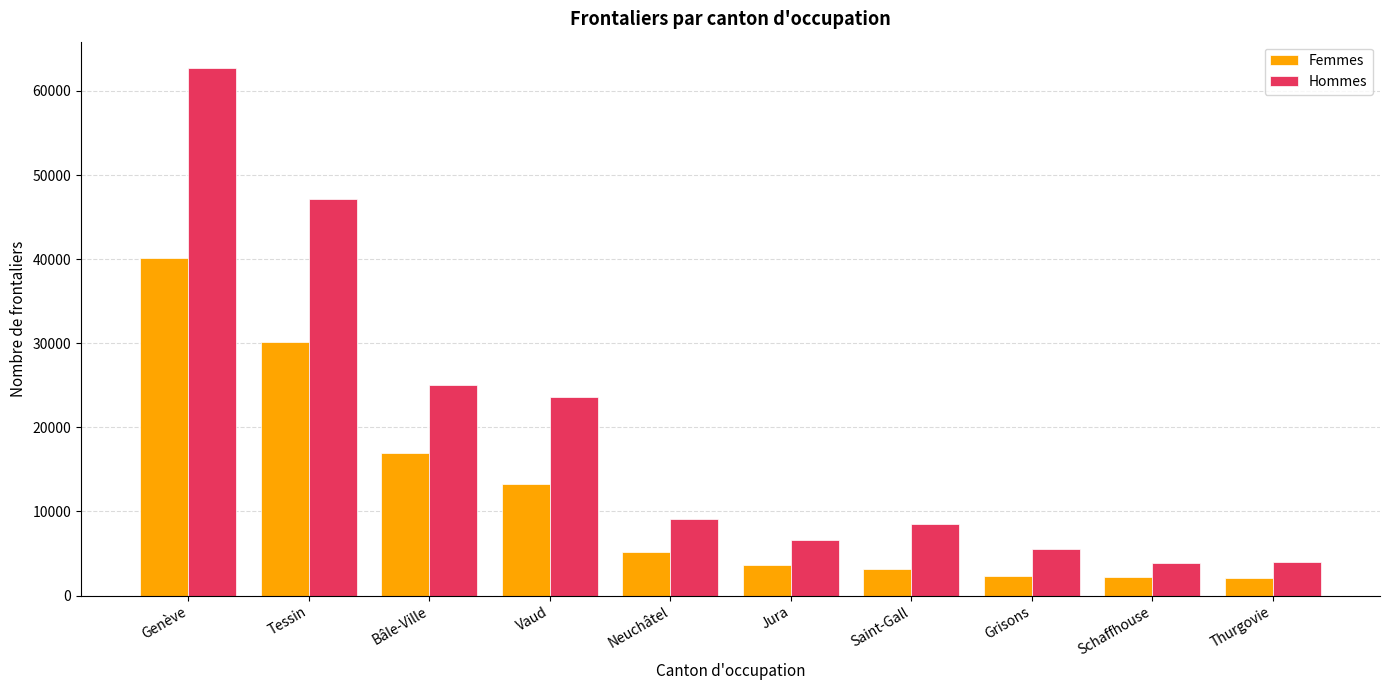

At which category is the sum across all series the highest?

Genève